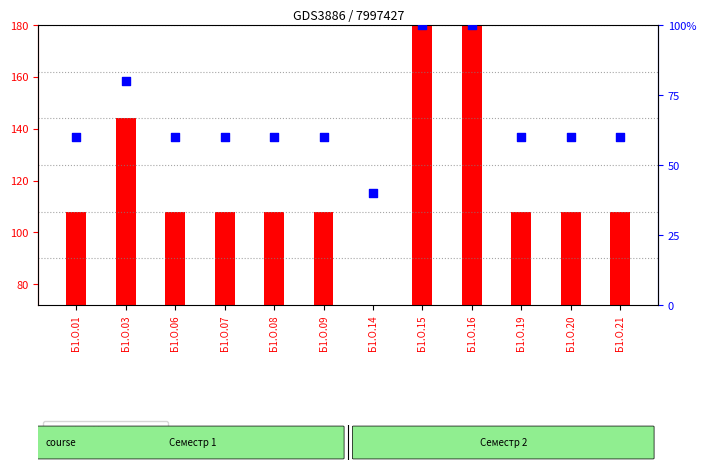

At which category is the sum across all series the highest?

Б1.О.15